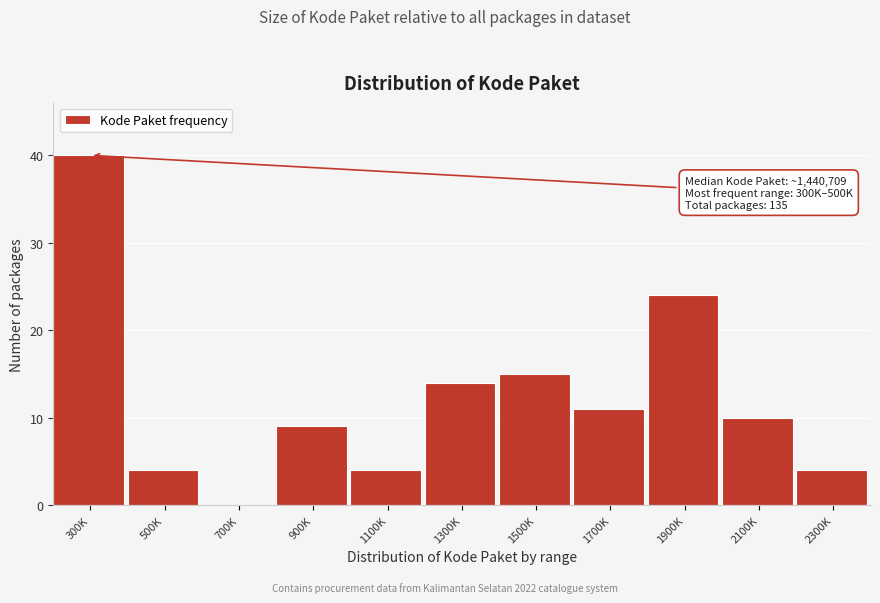

Reading left to right, transcribe all the data shown in this chart.

300K=40	500K=4	700K=0	900K=9	1100K=4	1300K=14	1500K=15	1700K=11	1900K=24	2100K=10	2300K=4